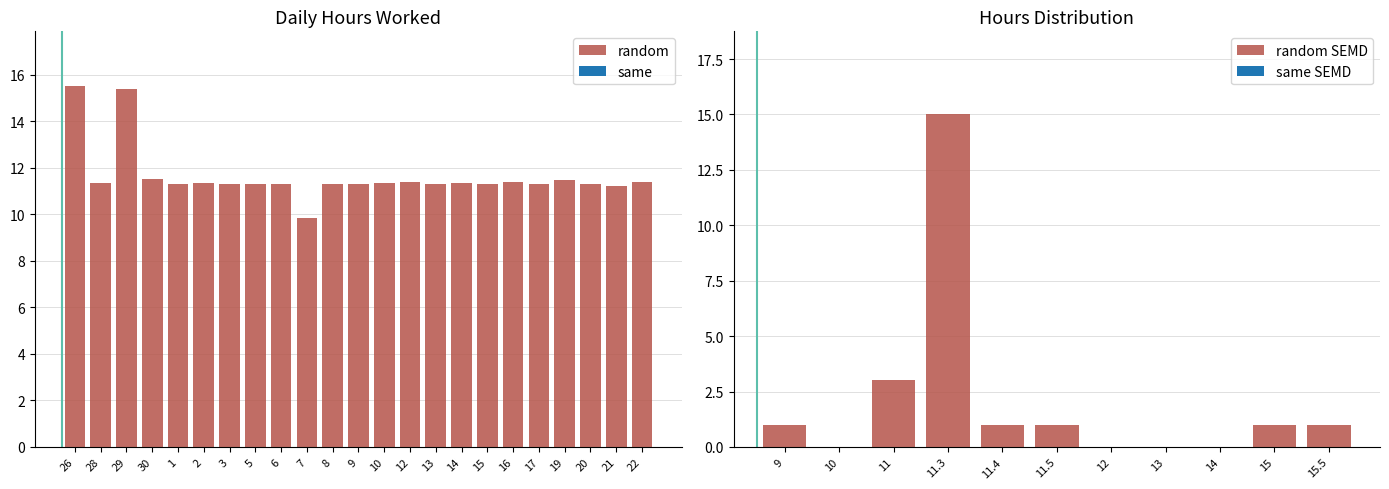

Reading left to right, list all the values displayed in this chart.

15.5	11.4	15.4	11.5	11.3	11.3	11.3	11.3	11.3	9.8	11.3	11.3	11.4	11.4	11.3	11.3	11.3	11.4	11.3	11.5	11.3	11.2	11.4